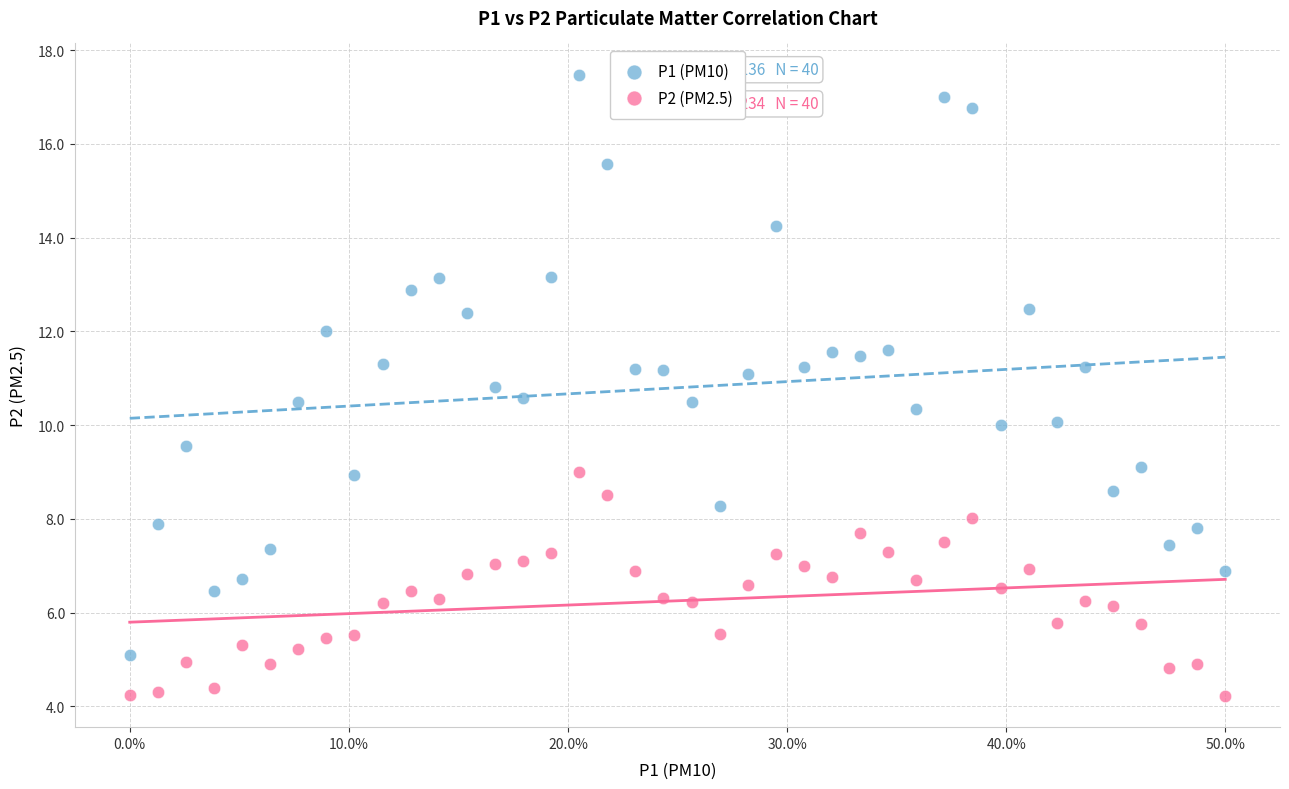

Across all data points, what is the range of Y values (max minus min)?

13.3